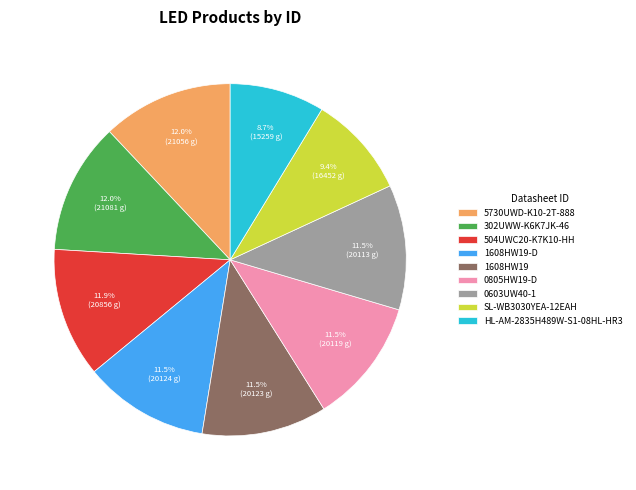

Which has a higher value, HL-AM-2835H489W-S1-08HL-HR3 or SL-WB3030YEA-12EAH?

SL-WB3030YEA-12EAH